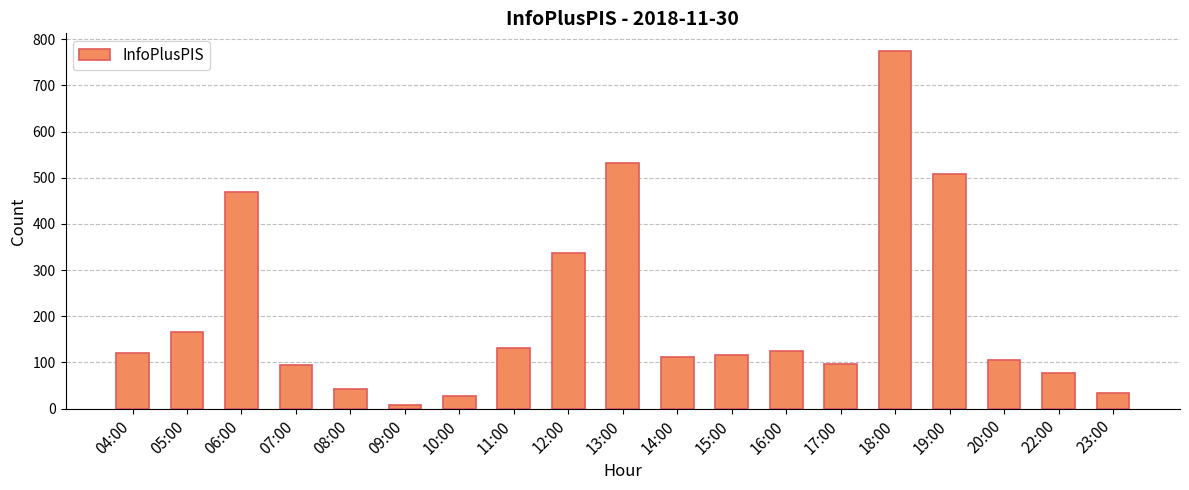

What is the minimum value shown in the chart?

8